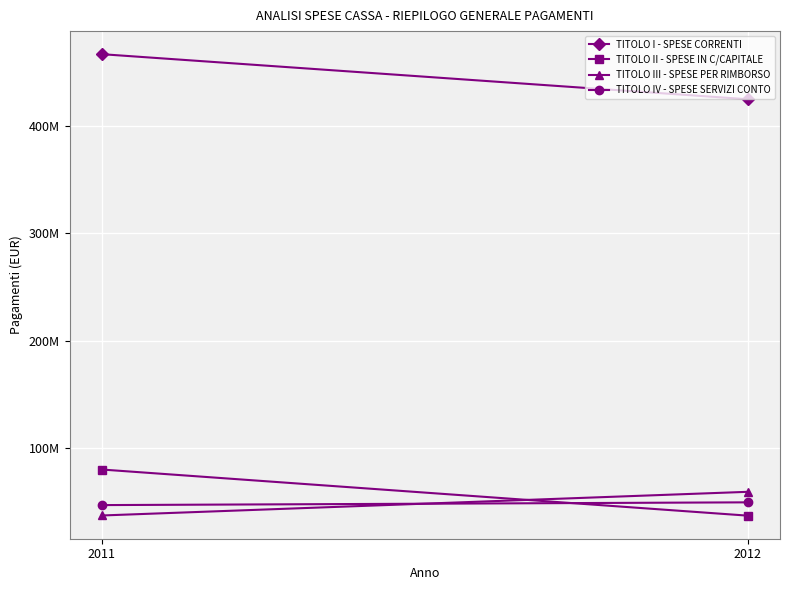

Read the TITOLO III - SPESE PER RIMBORSO value at 2011.

37209351.0